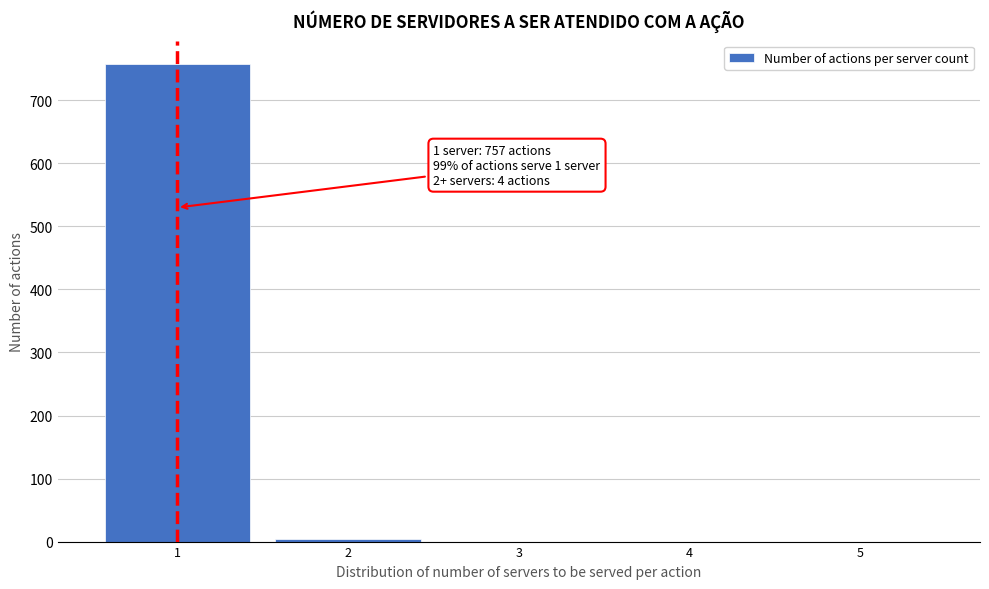

Reading left to right, extract all data points from this chart.

1=757	2=4	3=0	4=0	5=0